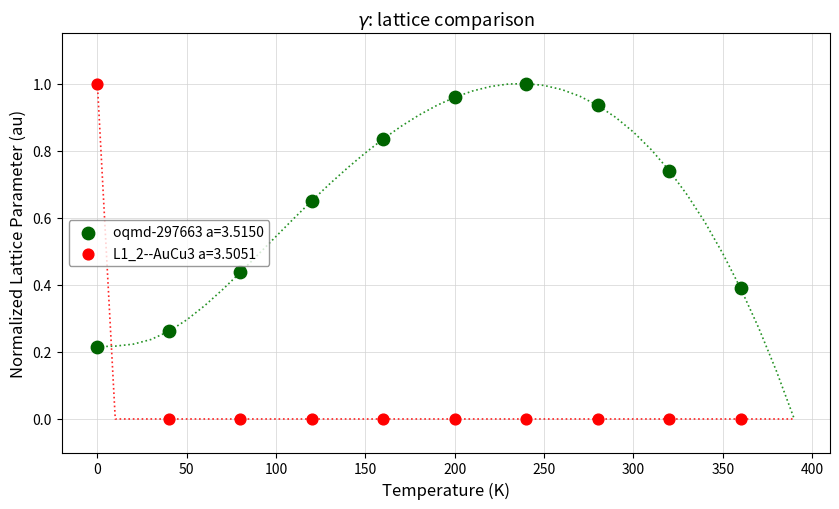

What are all the series names shown in the legend?

oqmd-297663 a=3.5150, L1_2--AuCu3 a=3.5051